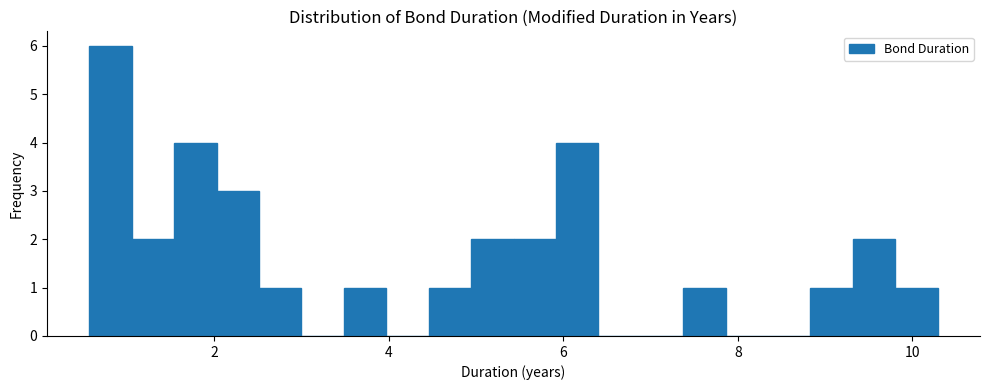

Around what value on the x-axis is the tallest bar? Give the approximate position of its centre, as read against the axis.

0.8